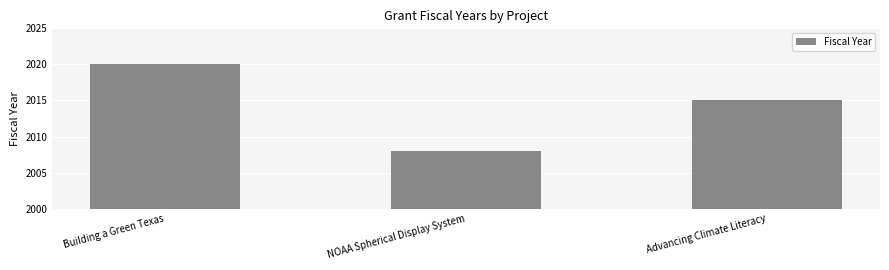

The value at Building a Green Texas is 3062. True or false?

False